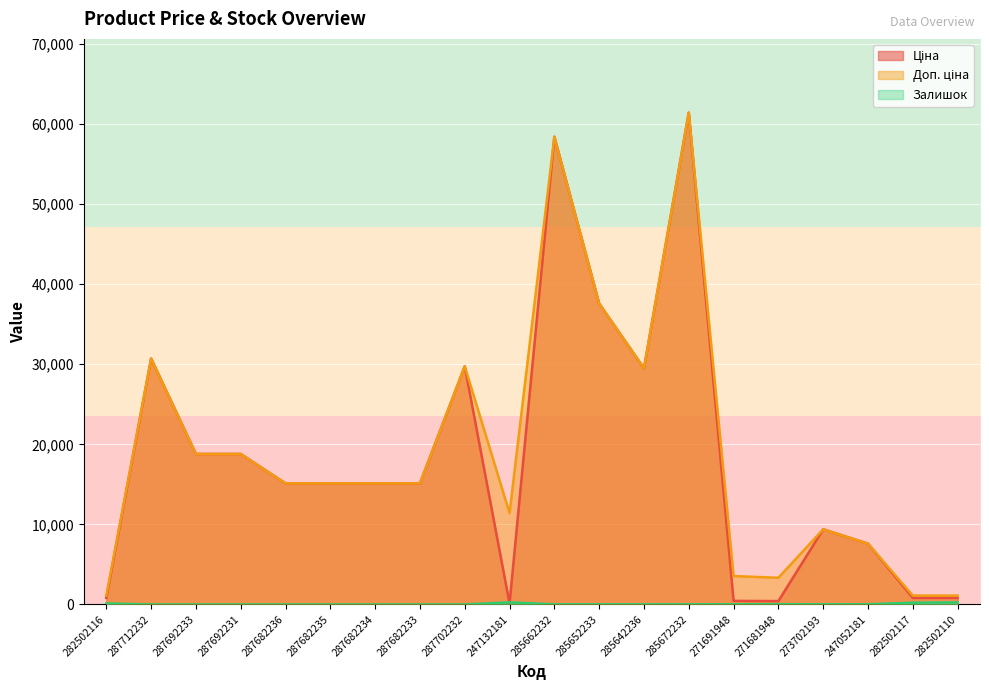

Reading left to right, what are all the values shown in this chart?

Ціна: 282502116=818.5	287712232=30717.1	287692233=18796.8	287692231=18796.8	287682236=15120.0	287682235=15120.0	287682234=15120.0	287682233=15120.0	287702232=29747.2	247132181=114.1	285662232=58426.5	285652233=37593.6	285642236=29491.5	285672232=61434.3	271691948=443.1	271681948=416.6	273702193=9384.0	247052181=7596.5	282502117=818.5	282502110=818.5
Доп. ціна: 282502116=1109.2	287712232=30717.1	287692233=18796.8	287692231=18796.8	287682236=15120.0	287682235=15120.0	287682234=15120.0	287682233=15120.0	287702232=29747.2	247132181=11410.0	285662232=58426.5	285652233=37593.6	285642236=29491.5	285672232=61434.3	271691948=3545.0	271681948=3332.5	273702193=9384.0	247052181=7596.5	282502117=1109.2	282502110=1109.2
Залишок: 282502116=125.0	287712232=0.0	287692233=0.0	287692231=0.0	287682236=0.0	287682235=0.0	287682234=0.0	287682233=0.0	287702232=0.0	247132181=260.0	285662232=14.0	285652233=13.0	285642236=14.0	285672232=16.0	271691948=22.0	271681948=30.0	273702193=18.0	247052181=20.0	282502117=215.0	282502110=256.0